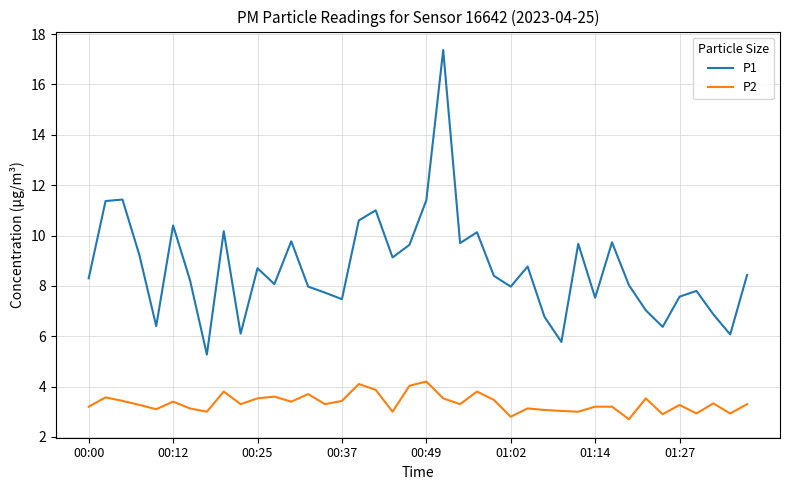

Which series has the largest total across all categories?

P1